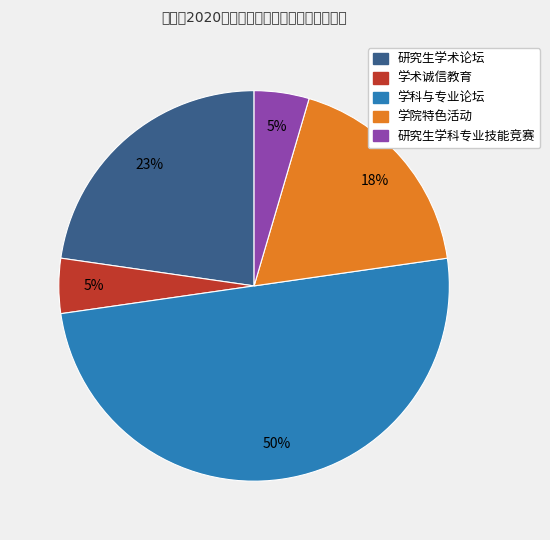

True or false: 学院特色活动 accounts for 5% of the total.

False